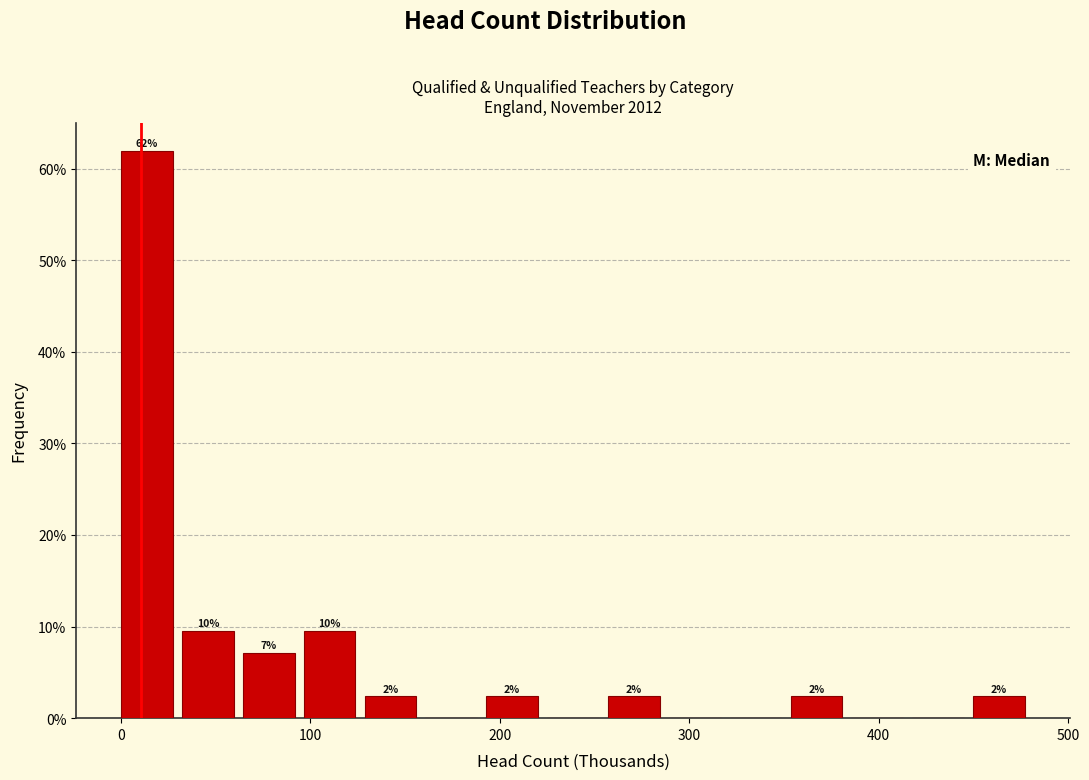

Around what value on the x-axis is the tallest bar? Give the approximate position of its centre, as read against the axis.

10